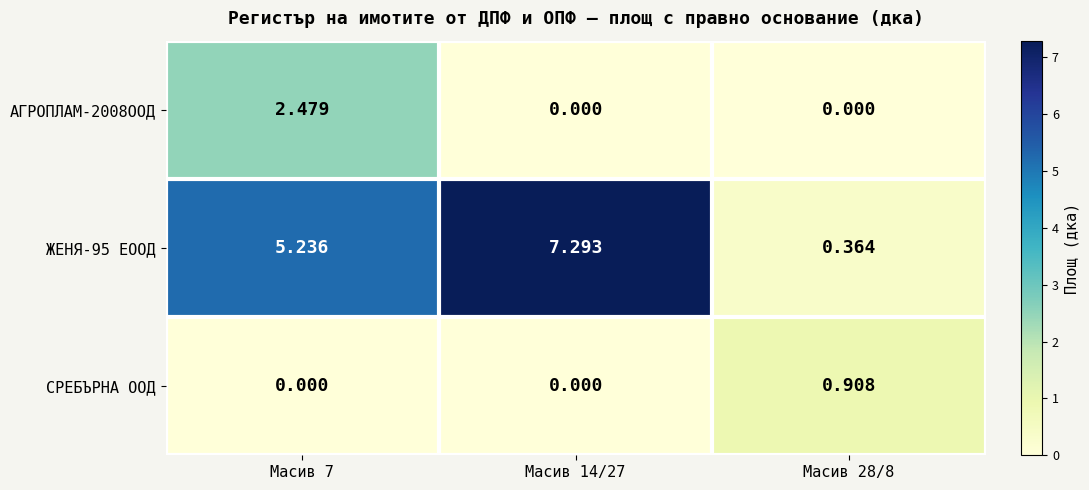

What is the total value across all series at Масив 7?

7.7